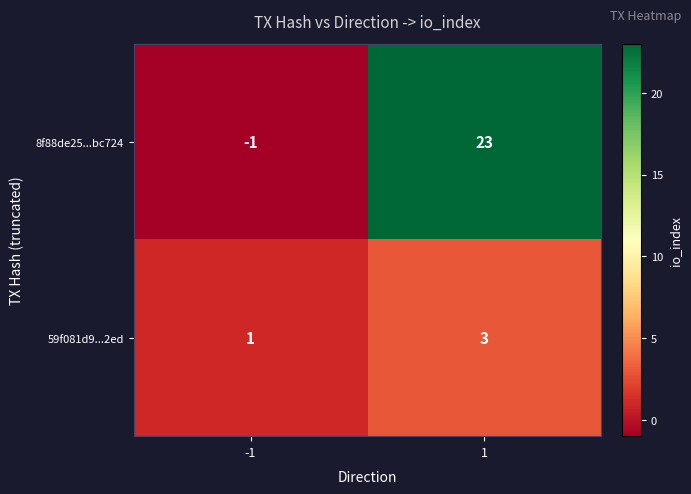

What is the maximum value shown in the chart?

23